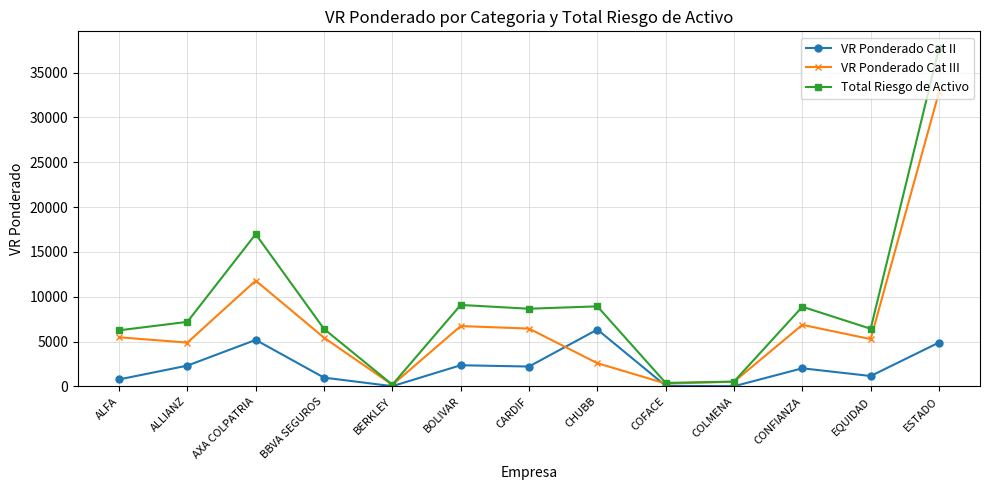

At BOLIVAR, list the series in order from largest to smallest.

Total Riesgo de Activo, VR Ponderado Cat III, VR Ponderado Cat II